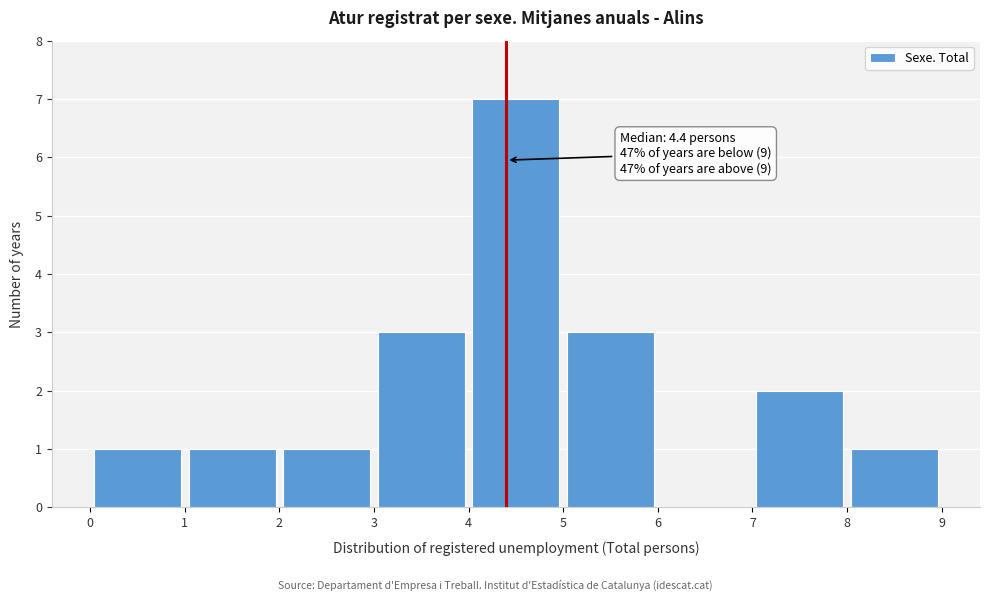

Over which range of the x-axis is the bar tallest?

4 to 5